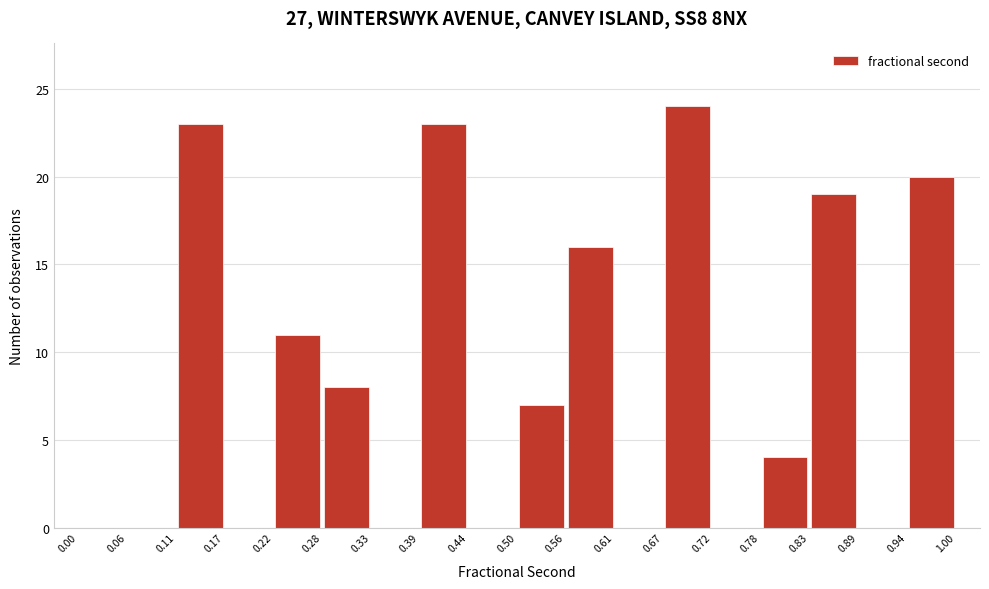

Reading left to right, transcribe this chart: for each bar, give the range it covers on the x-axis and its height. The values are not printed on the chart, so give them approximately, as read against the axis.

0.00 to 0.06: 0
0.06 to 0.11: 0
0.11 to 0.17: 23
0.17 to 0.22: 0
0.22 to 0.28: 11
0.28 to 0.33: 8
0.33 to 0.39: 0
0.39 to 0.44: 23
0.44 to 0.50: 0
0.50 to 0.56: 7
0.56 to 0.61: 16
0.61 to 0.67: 0
0.67 to 0.72: 24
0.72 to 0.78: 0
0.78 to 0.83: 4
0.83 to 0.89: 19
0.89 to 0.94: 0
0.94 to 1.00: 20